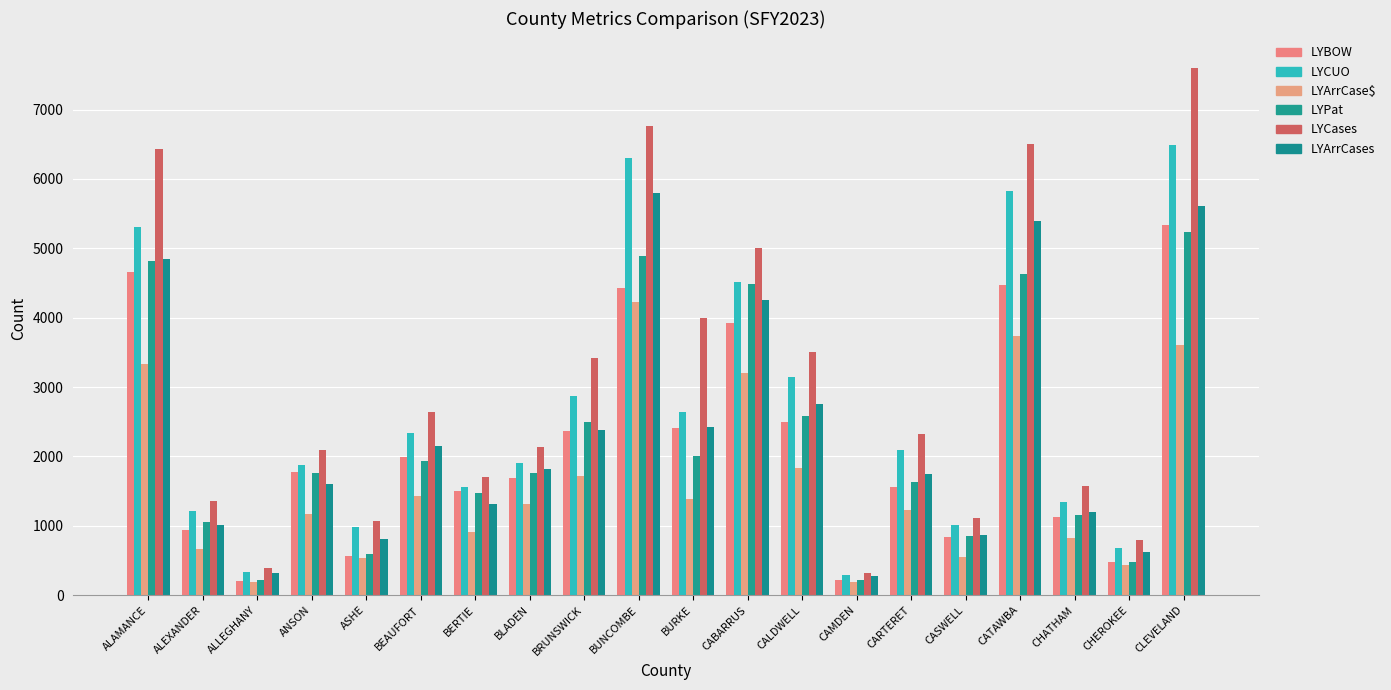

How many distinct data groups are displayed?

6